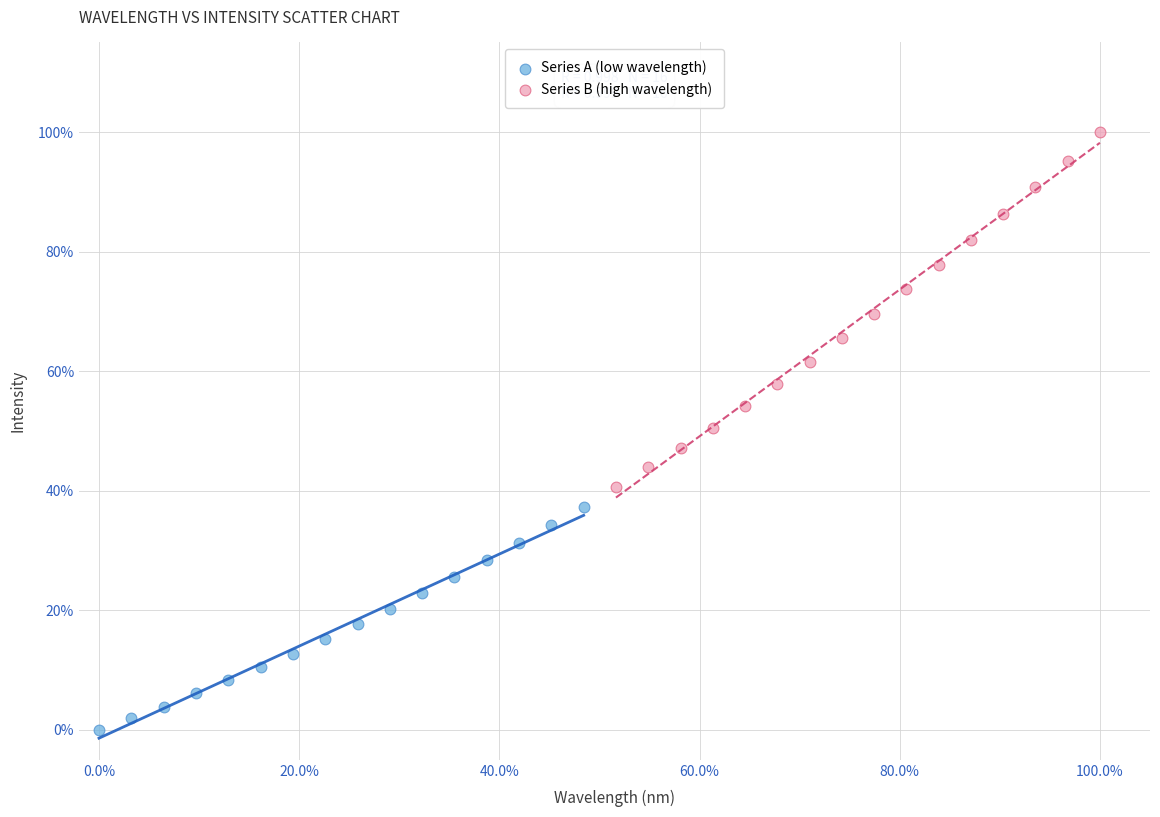

Which series contains the lowest Y value?

Series A (low wavelength)